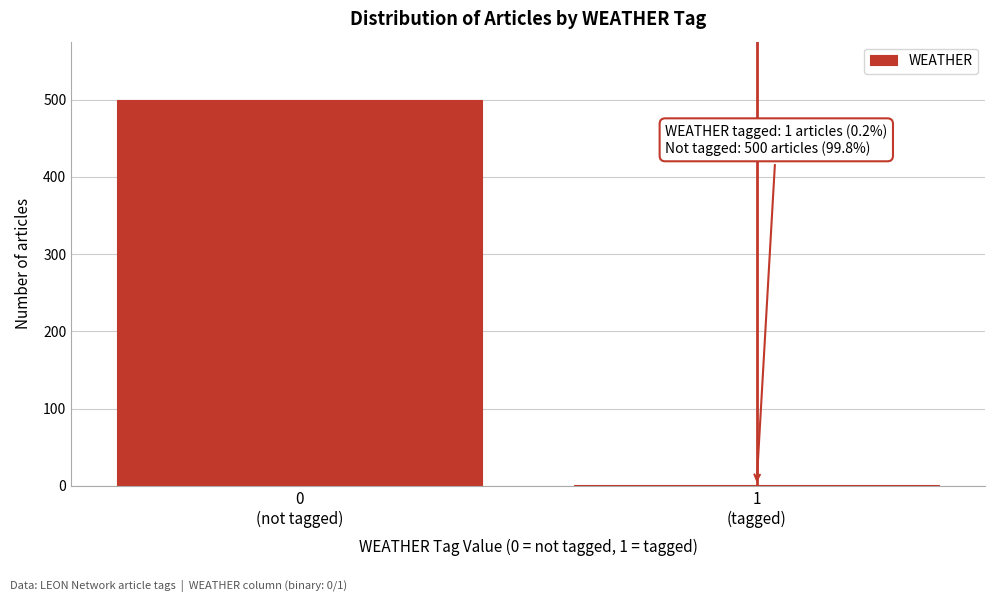

What is the maximum value shown in the chart?

500